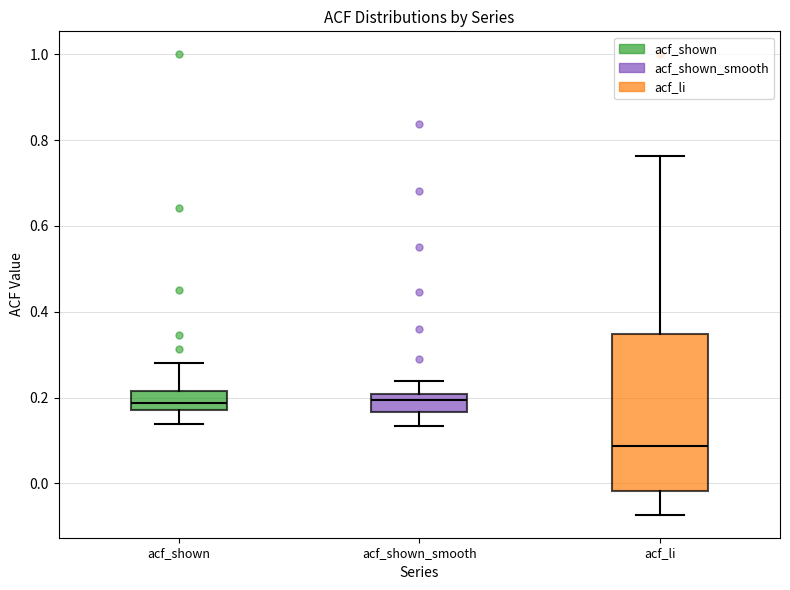

Which box's median line is the lowest?

acf_li